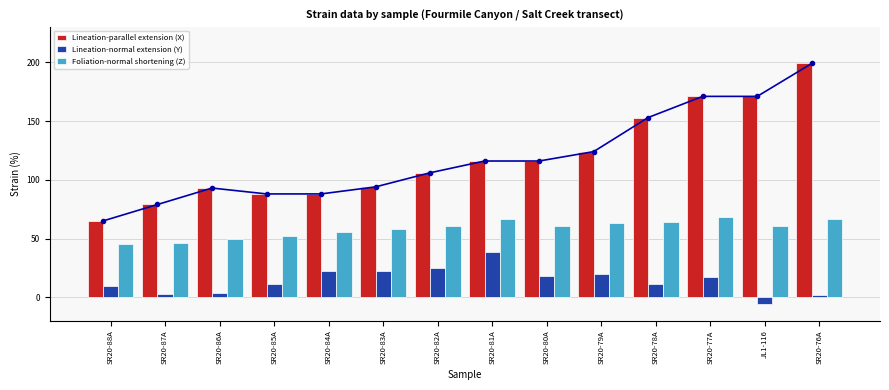

Rank the series by their maximum value, from lowest to highest.

Lineation-normal extension (Y), Foliation-normal shortening (Z), Lineation-parallel extension (X)